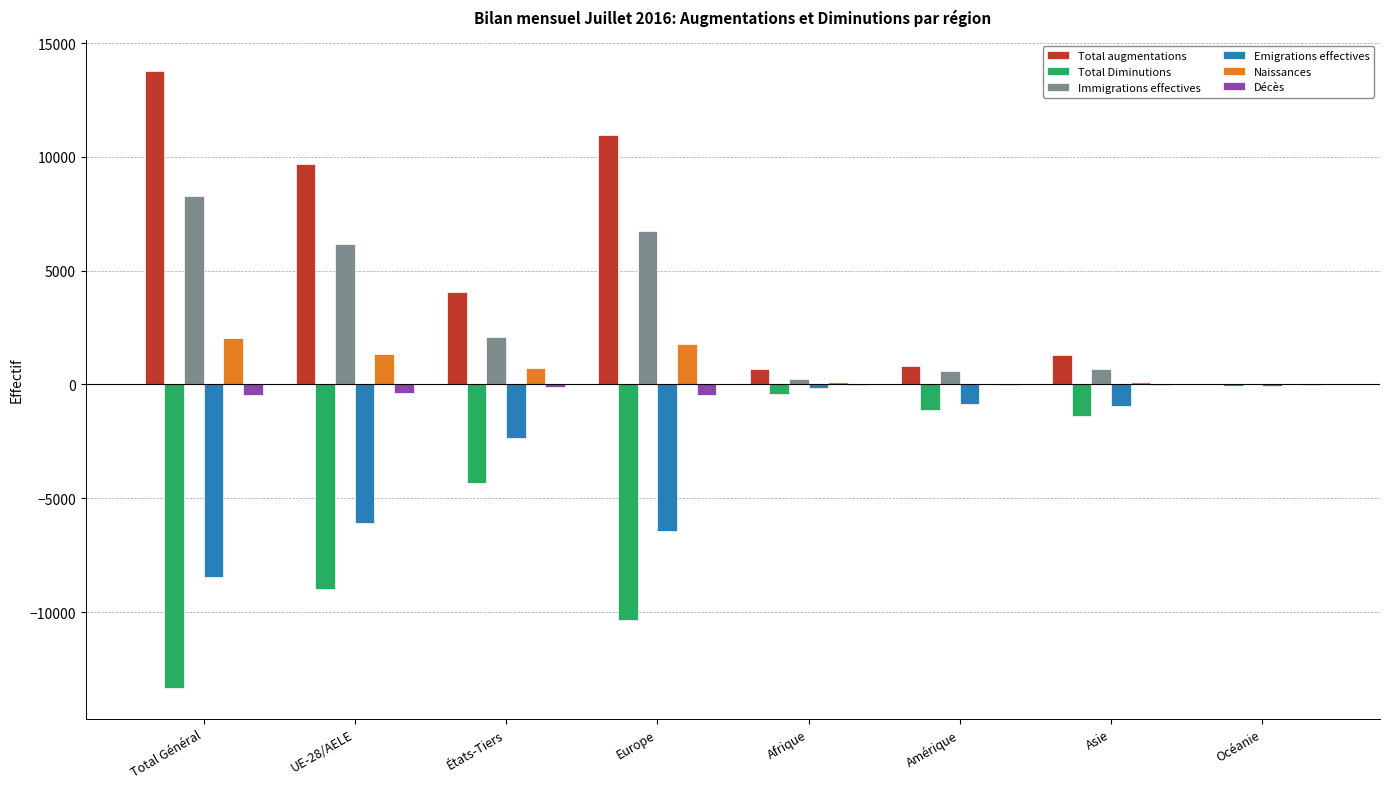

At which label does Total augmentations first exceed 4084?

Total Général